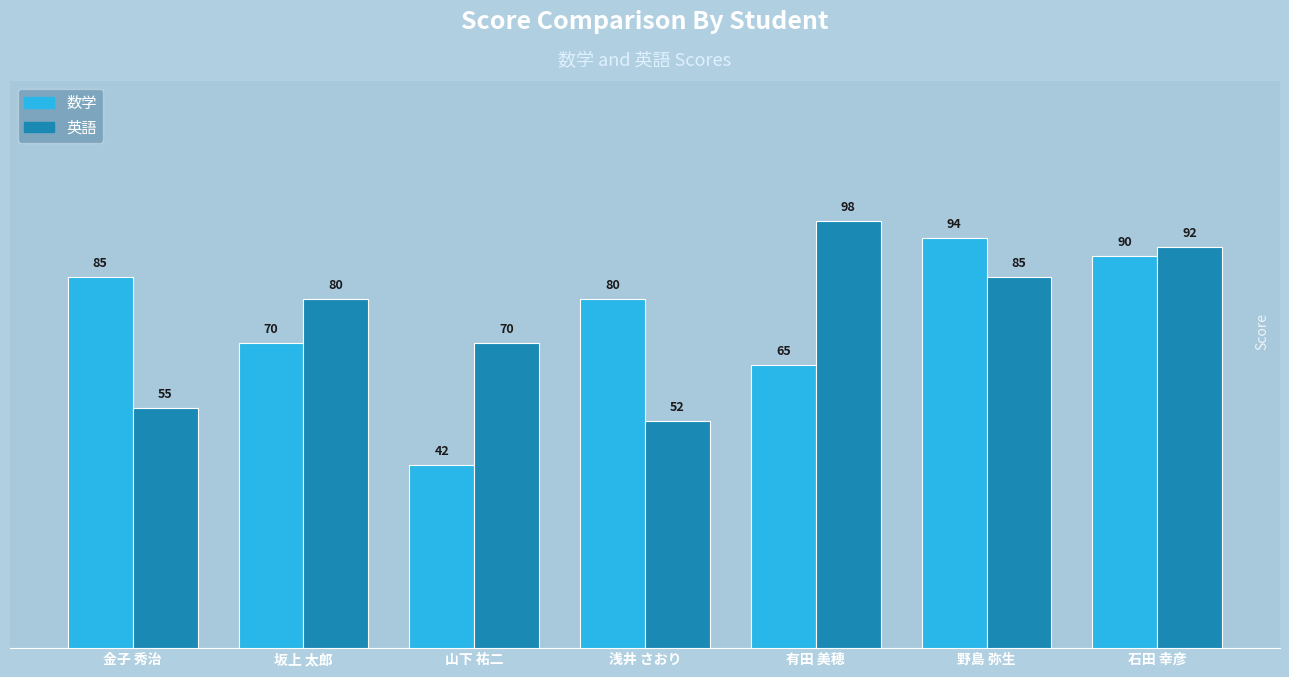

At which label is 数学 closest to 68?

坂上 太郎